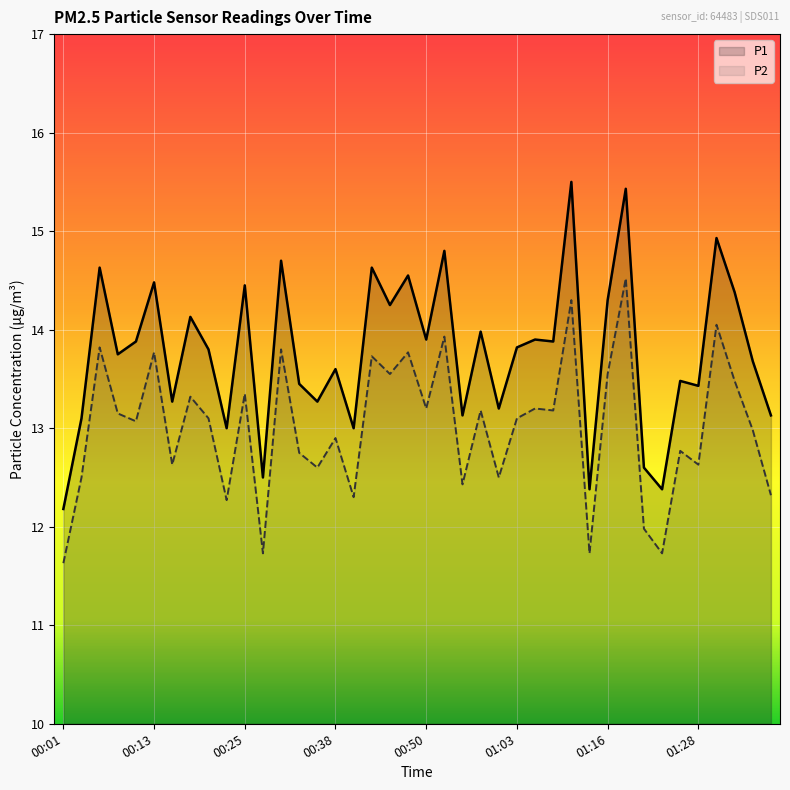

Reading left to right, what are all the values shown in this chart?

P1: 00:01=12.2	00:03=13.1	00:05=14.6	00:08=13.8	00:10=13.9	00:13=14.5	00:15=13.3	00:18=14.1	00:20=13.8	00:23=13.0	00:25=14.4	00:28=12.5	00:30=14.7	00:33=13.4	00:35=13.3	00:38=13.6	00:40=13.0	00:43=14.6	00:45=14.2	00:48=14.6	00:50=13.9	00:53=14.8	00:55=13.1	00:58=14.0	01:00=13.2	01:03=13.8	01:05=13.9	01:08=13.9	01:10=15.5	01:13=12.4	01:16=14.3	01:18=15.4	01:21=12.6	01:23=12.4	01:26=13.5	01:28=13.4	01:31=14.9	01:33=14.4	01:36=13.7	01:38=13.1
P2: 00:01=11.6	00:03=12.5	00:05=13.8	00:08=13.2	00:10=13.1	00:13=13.8	00:15=12.6	00:18=13.3	00:20=13.1	00:23=12.3	00:25=13.3	00:28=11.7	00:30=13.8	00:33=12.8	00:35=12.6	00:38=12.9	00:40=12.3	00:43=13.7	00:45=13.6	00:48=13.8	00:50=13.2	00:53=13.9	00:55=12.4	00:58=13.2	01:00=12.5	01:03=13.1	01:05=13.2	01:08=13.2	01:10=14.3	01:13=11.7	01:16=13.6	01:18=14.5	01:21=12.0	01:23=11.7	01:26=12.8	01:28=12.6	01:31=14.1	01:33=13.5	01:36=13.0	01:38=12.3